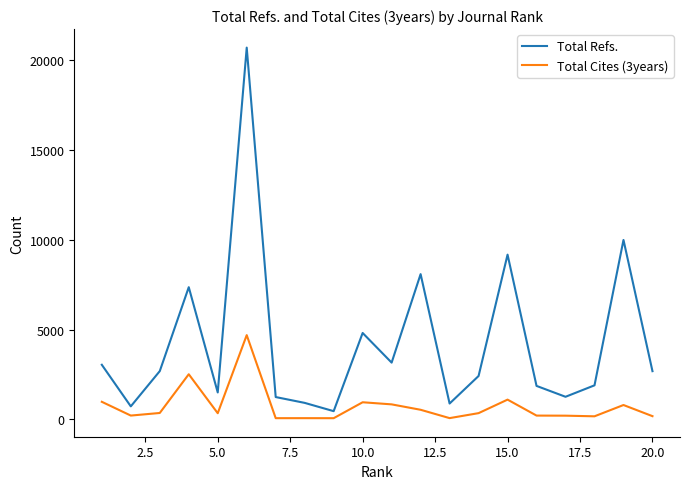

List the series in order of their overall mean, highest first.

Total Refs., Total Cites (3years)